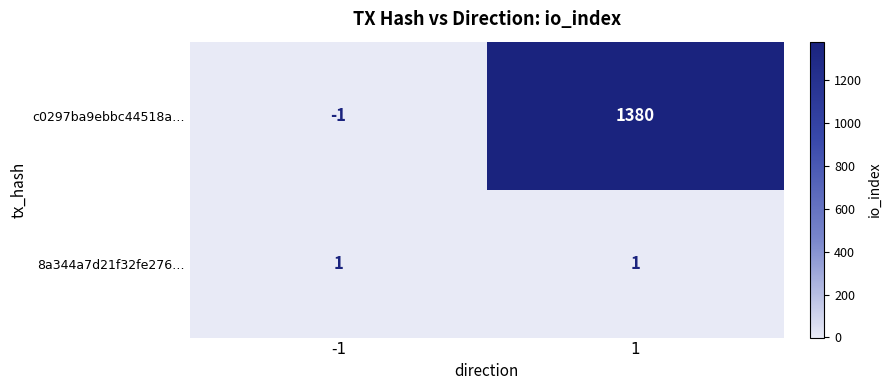

Count the number of data series in this chart.

2